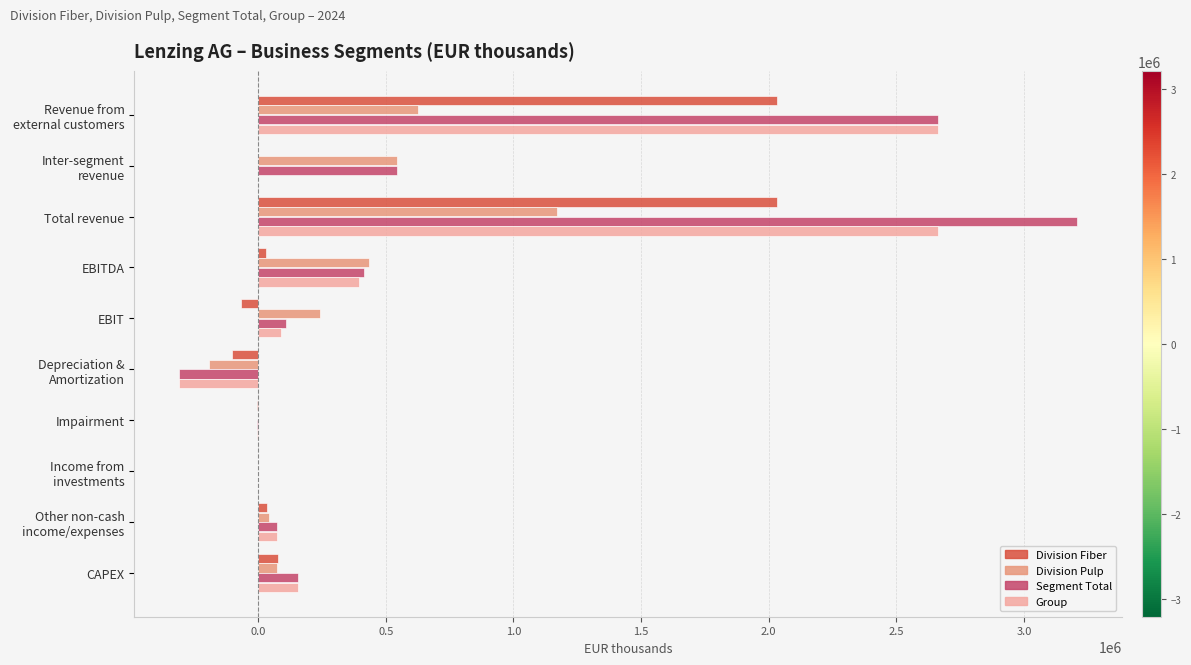

Is it true that Division Pulp equals 436277 at EBITDA?

True